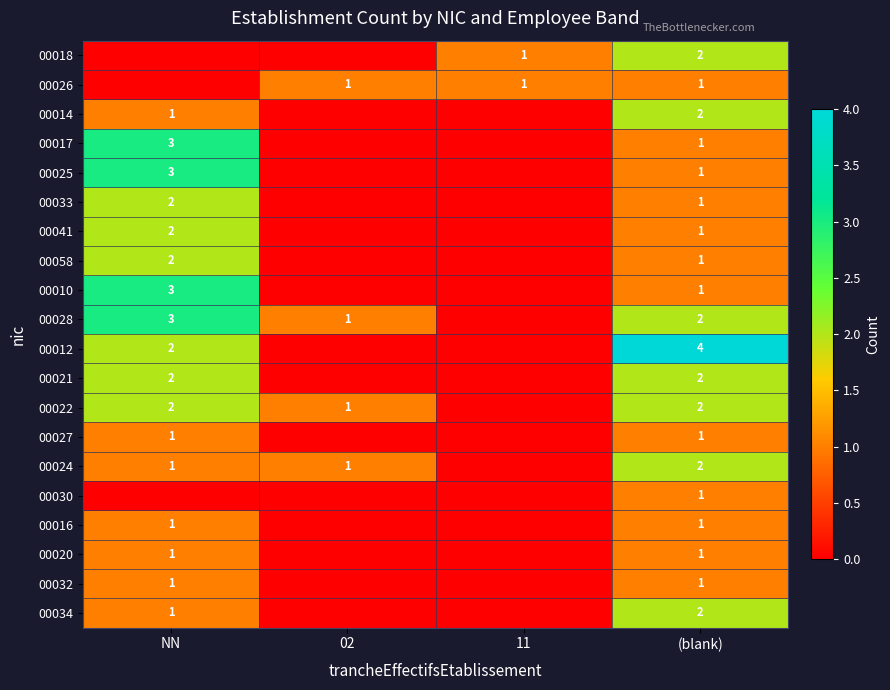

At which category is the sum across all series the highest?

NN